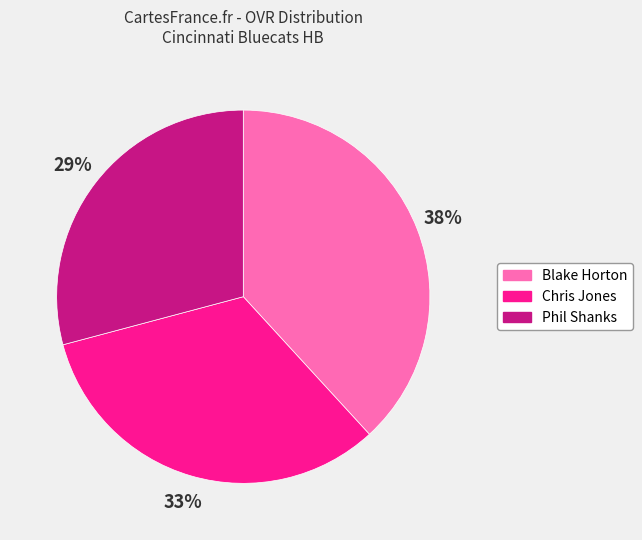

What percentage is the Chris Jones slice, to the nearest percent?

33%